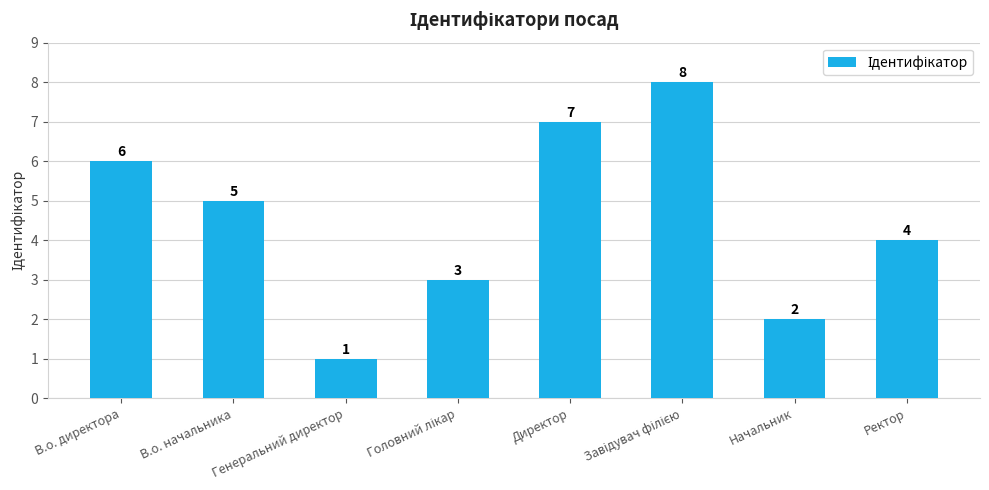

What is the difference between the values at Ректор and Директор?

3